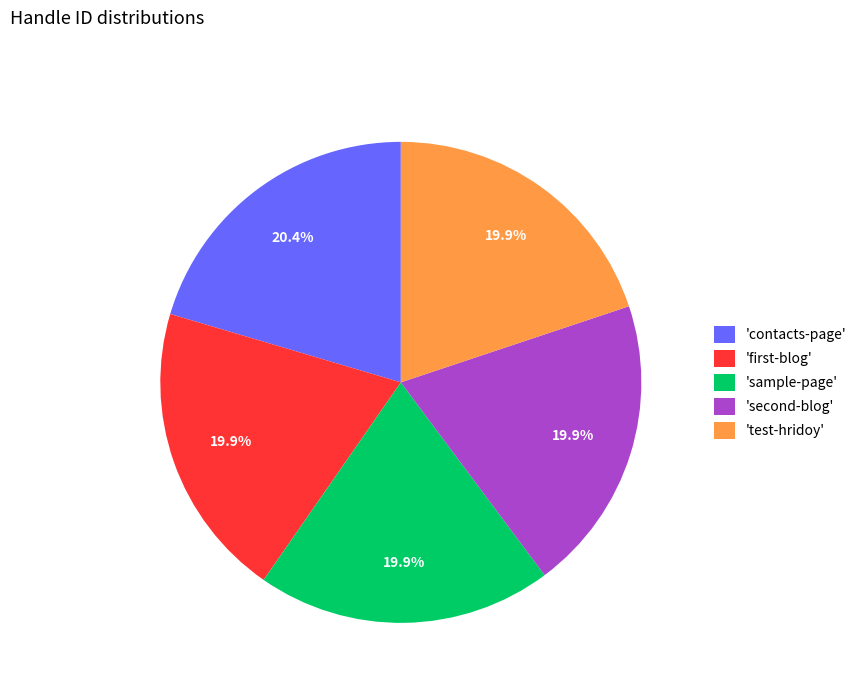

Does 'test-hridoy' account for over 50% of the chart?

No